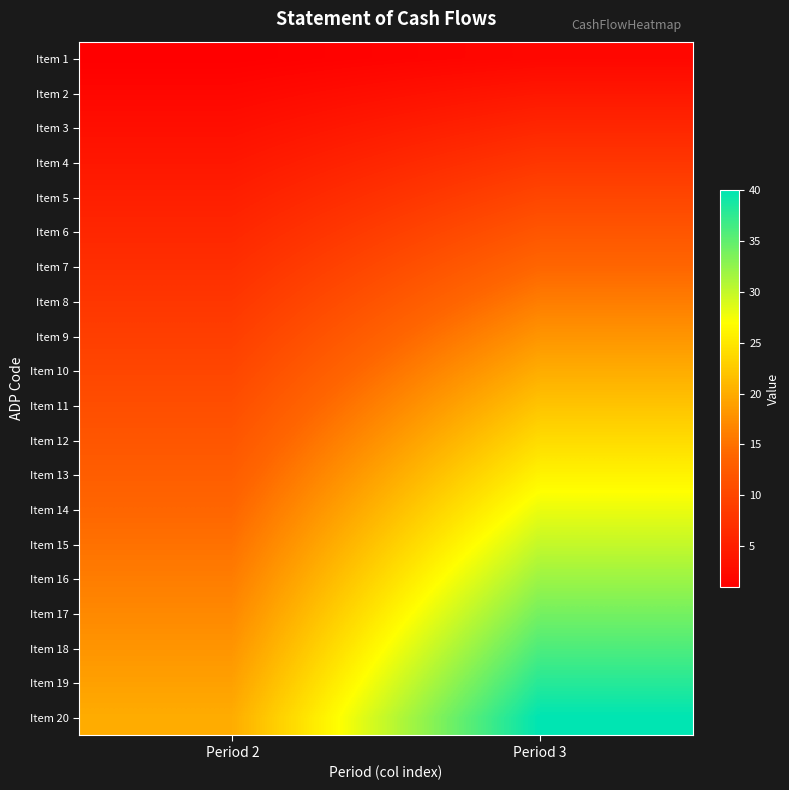

Which series has the largest total across all categories?

Item 20